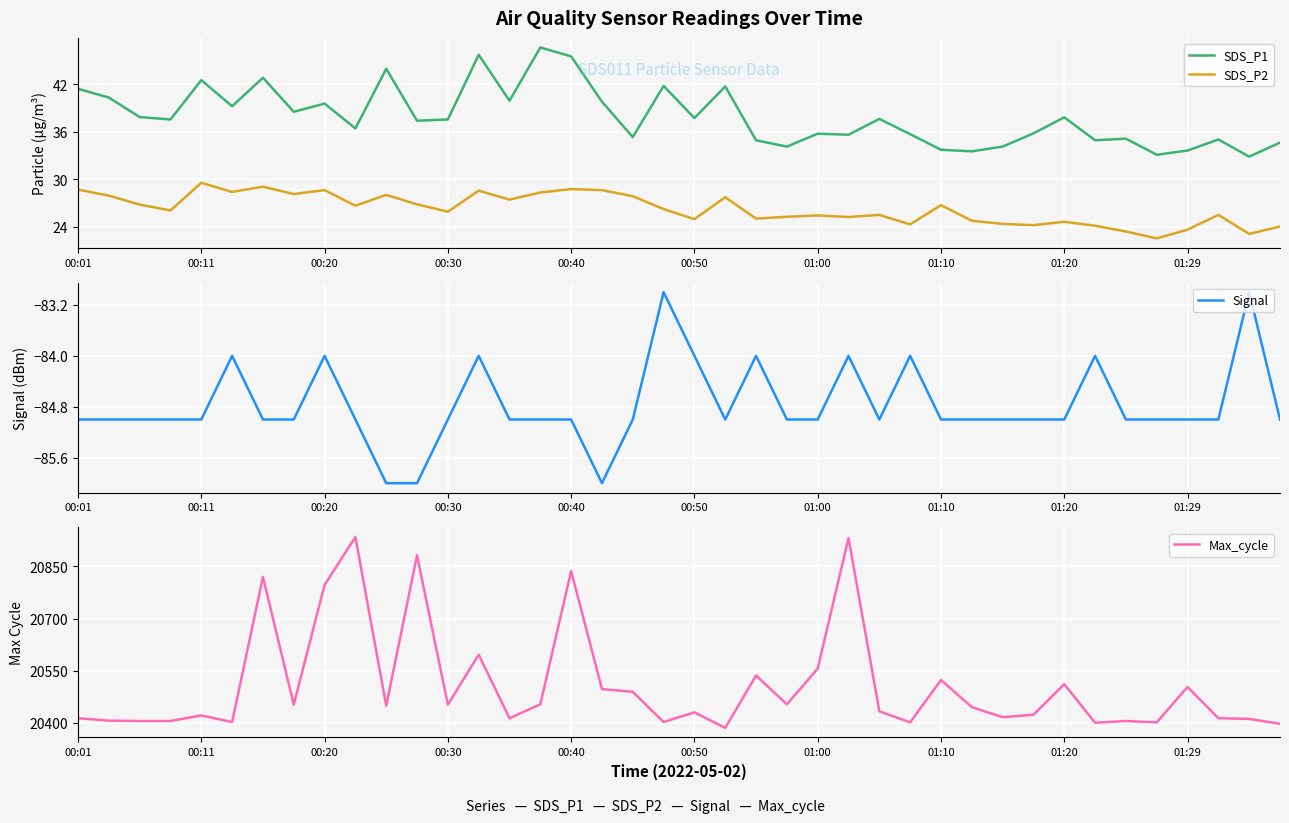

True or false: Signal and Max_cycle intersect in this chart.

False